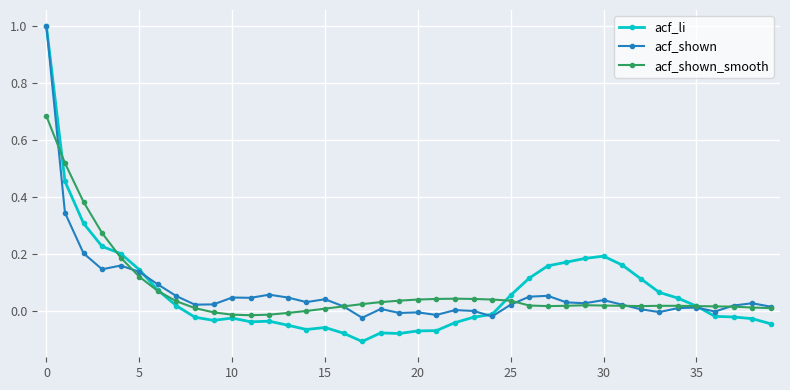

True or false: acf_shown has more than 1 interior local peaks.

True